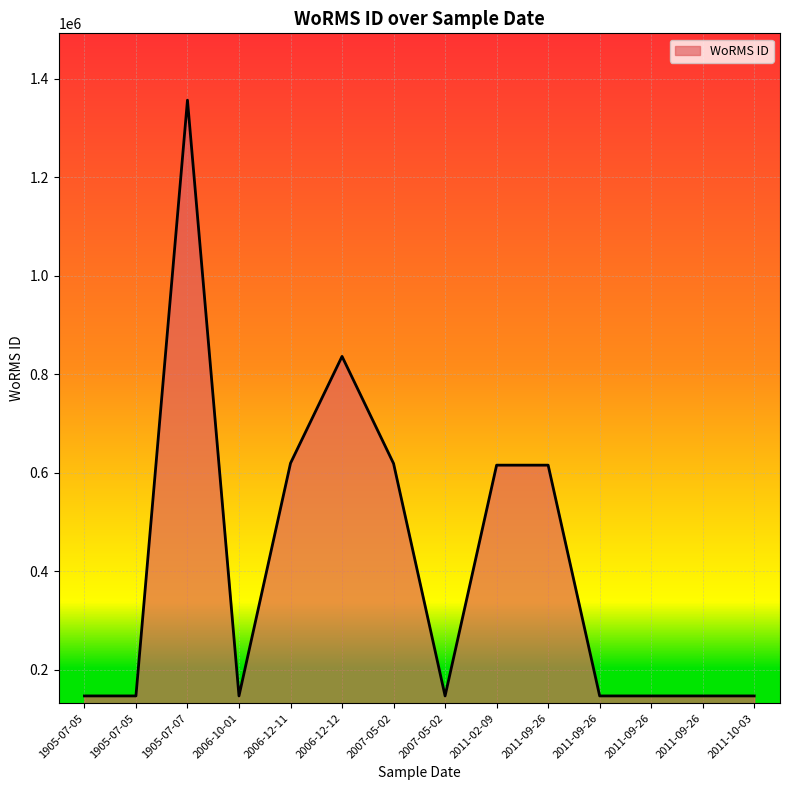

How many values exceed 146994?

6